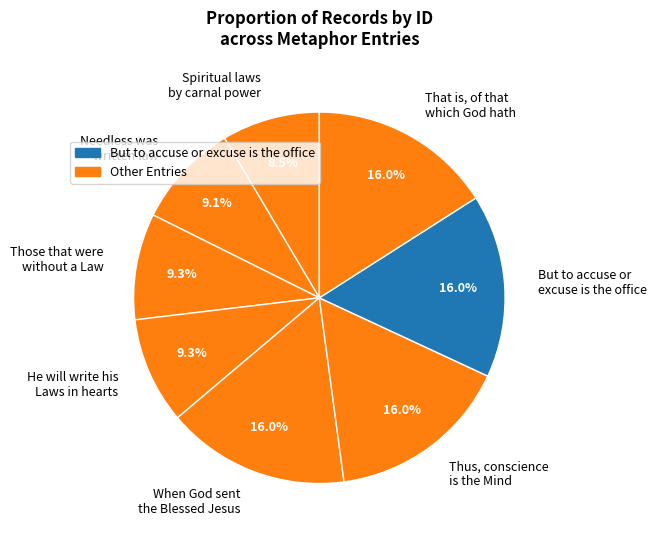

Which category has the smallest portion of the pie?

Spiritual laws by carnal power